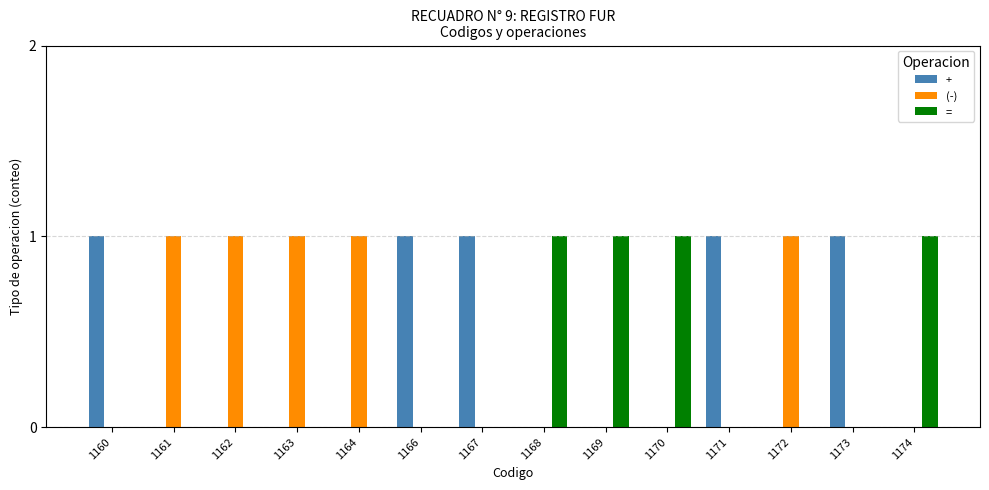

Count the number of data series in this chart.

3